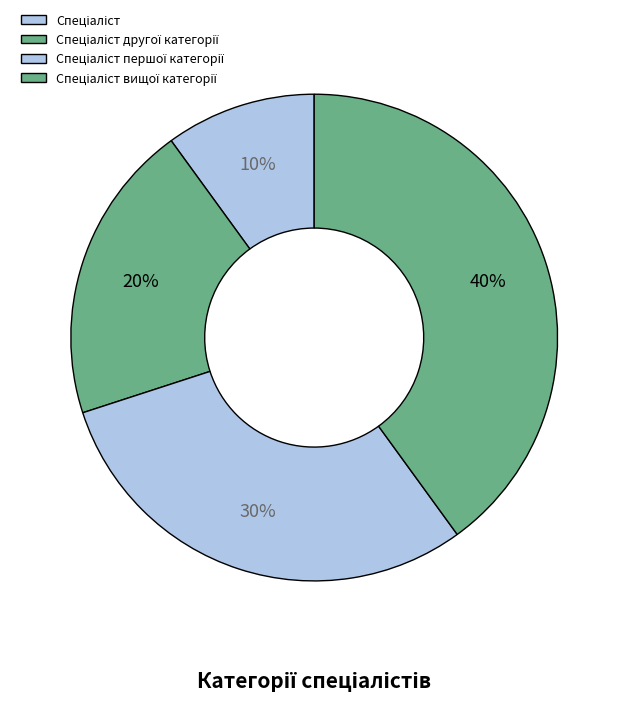

How many segments does this pie chart have?

4